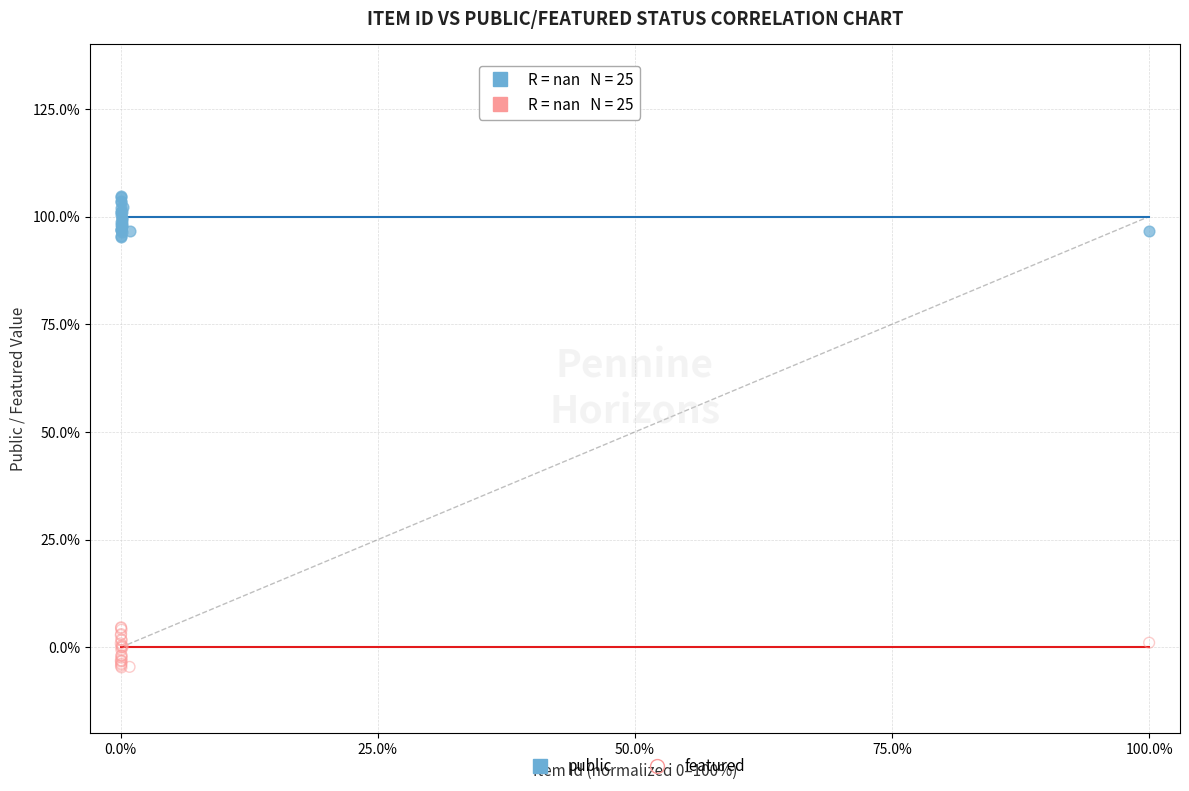

What are all the series names shown in the legend?

public, featured